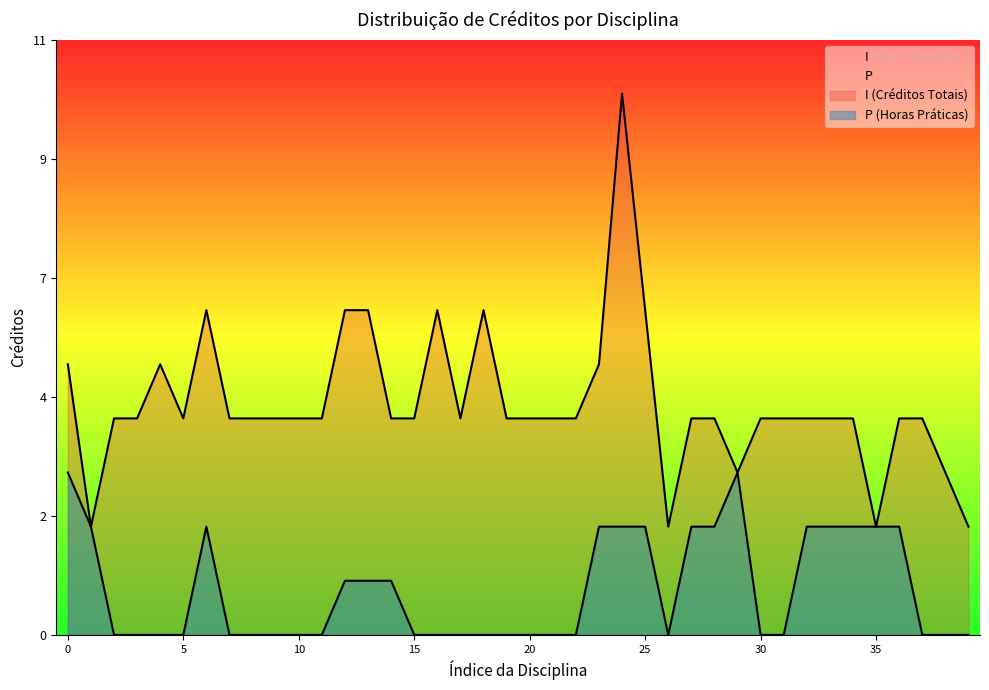

Rank the series at 2 from lowest to highest value.

P, I